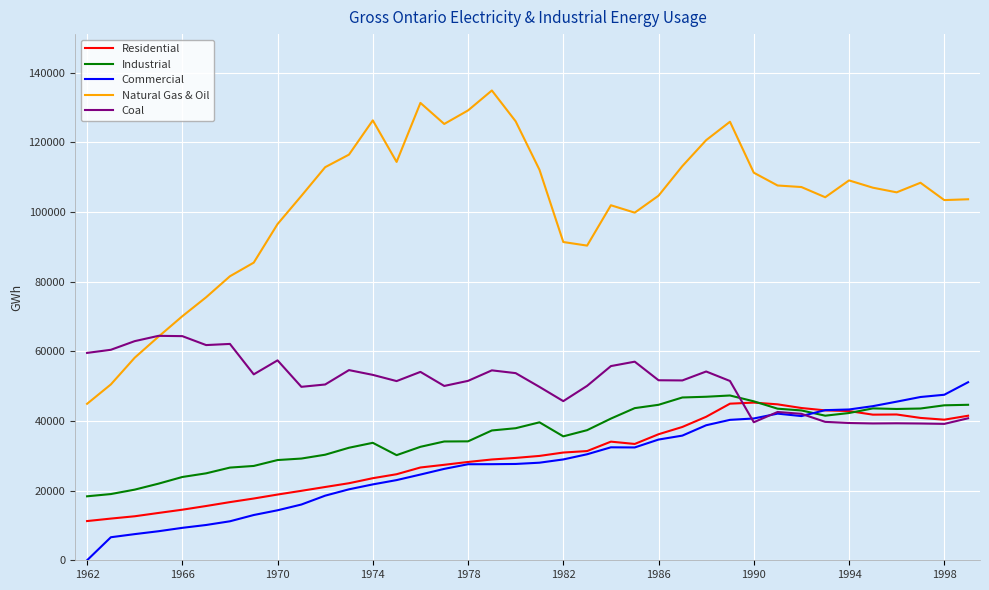

What is the average value of the Residential series?

29770.5